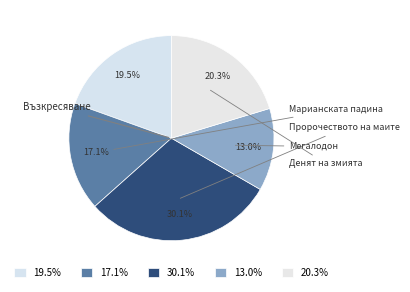

Count the number of slices in the pie.

5